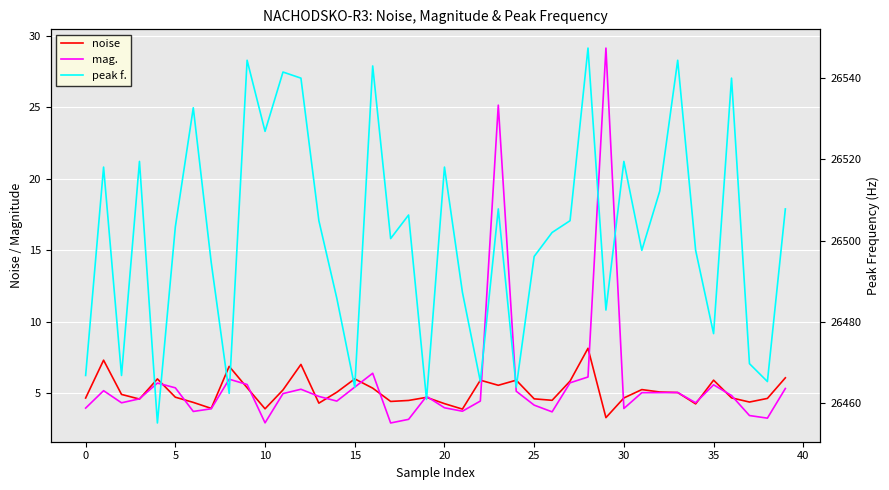

What is the difference between the maximum and minimum values in the mag. series?

26.2